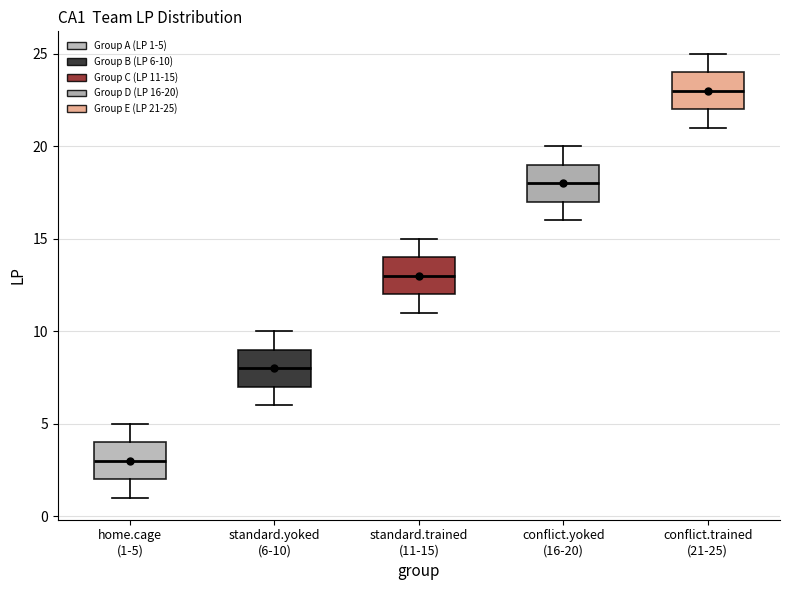

Which box's median line is the lowest?

home.cage (1-5)